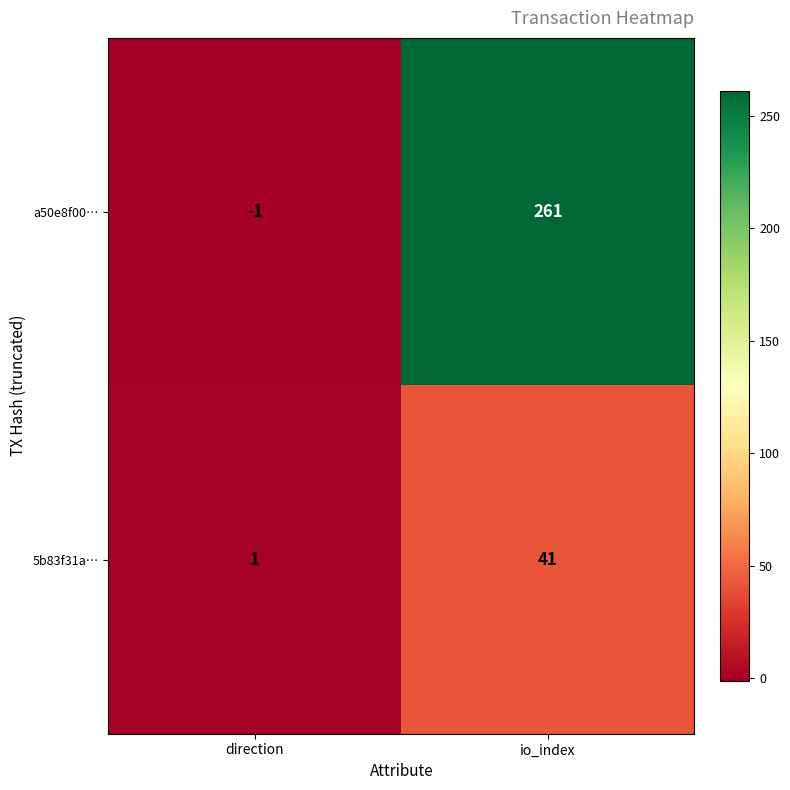

Reading left to right, what are all the values shown in this chart?

a50e8f00…: direction=-1	io_index=261
5b83f31a…: direction=1	io_index=41